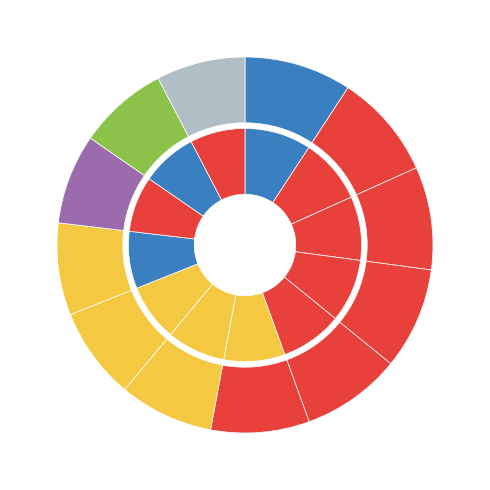

Is it true that AL_ME_CO_00001 is 2% of the pie?

False